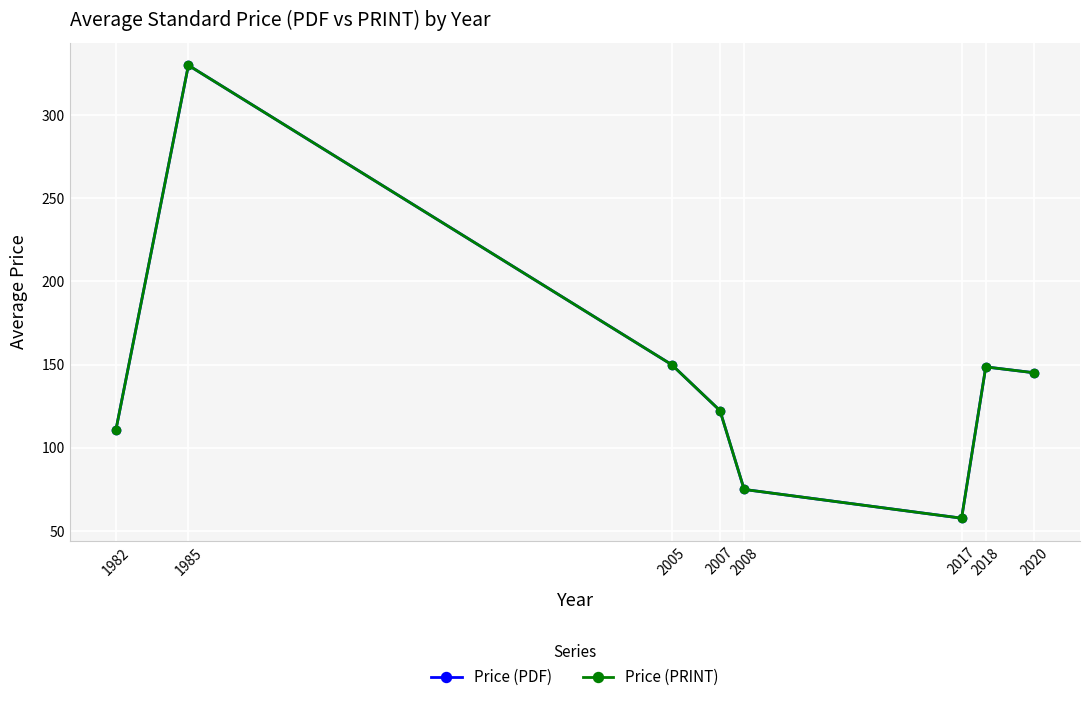

What is the total value across all series at 1985?

660.0